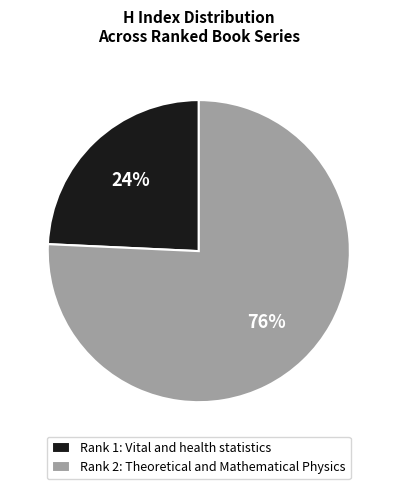

Is it true that Rank 2: Theoretical and Mathematical Physics is 70% of the pie?

False